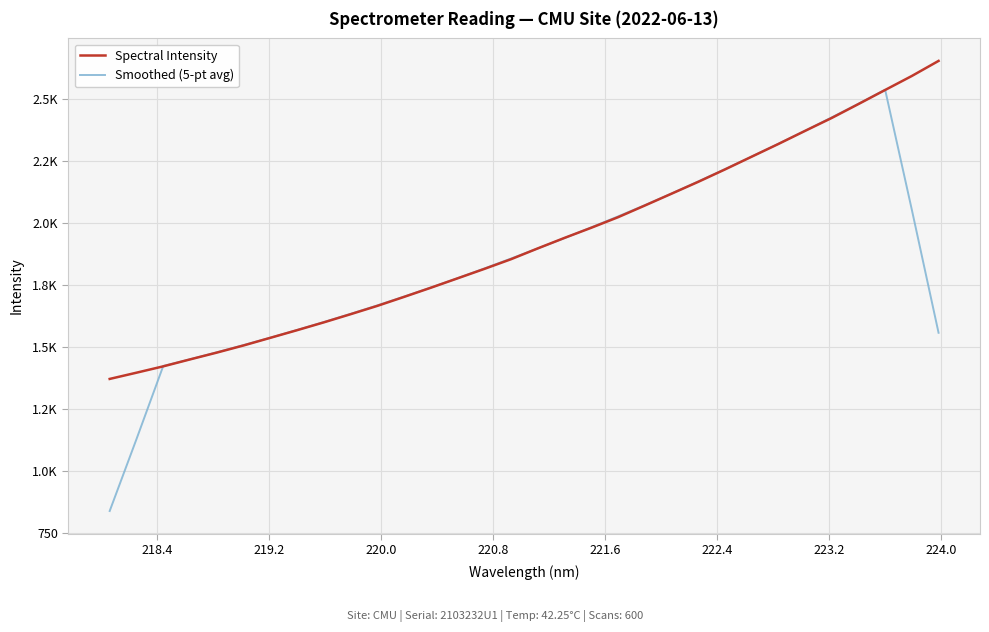

What are all the series names shown in the legend?

Spectral Intensity, Smoothed (5-pt avg)